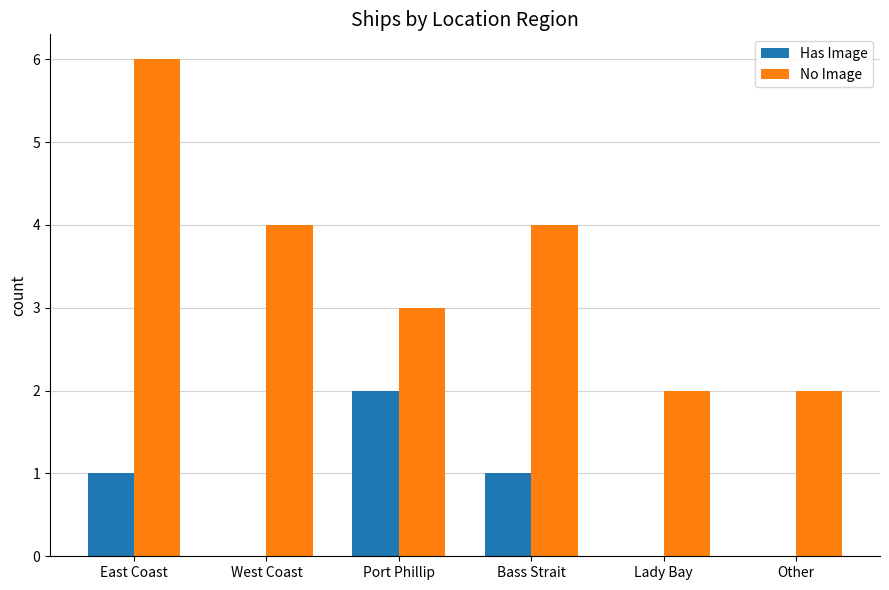

At which category is the sum across all series the highest?

East Coast